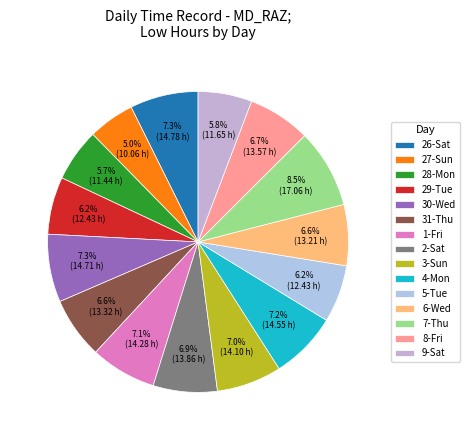

What is the total percentage of 28-Mon and 1-Fri?

12.8%